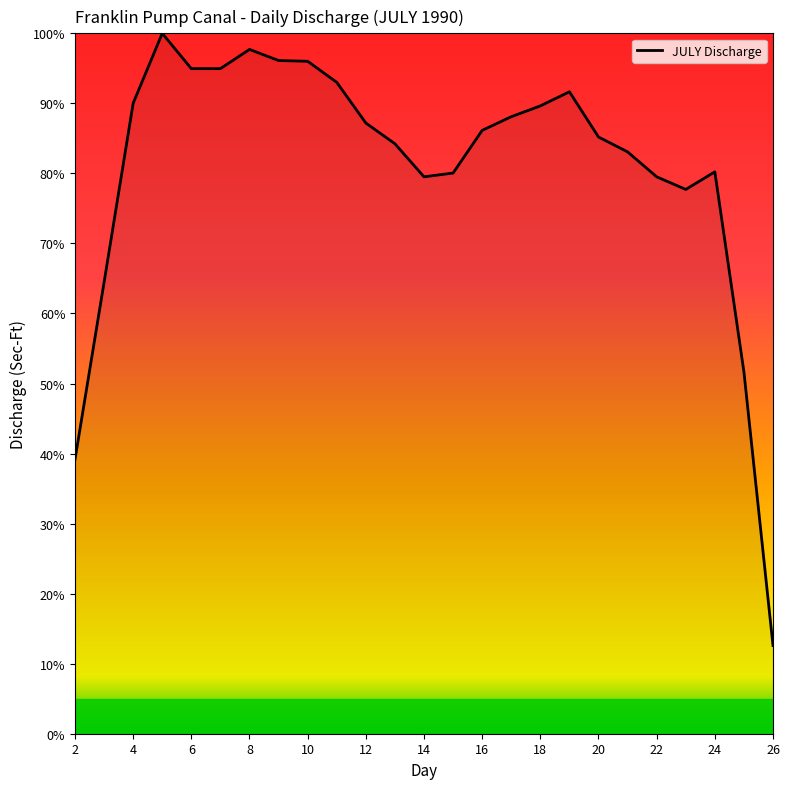

Does the chart display data point markers on the line(s)?

No